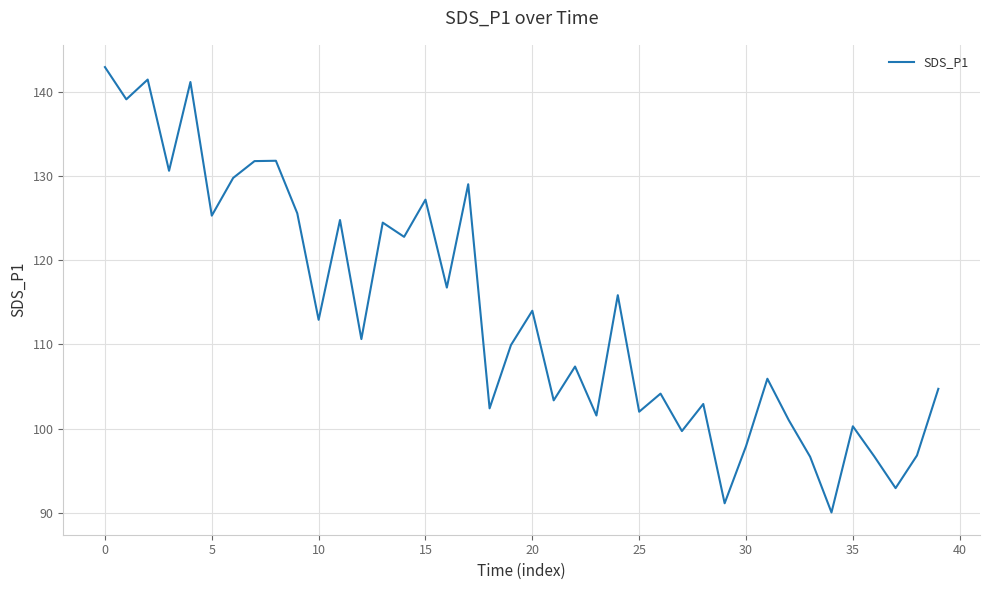

What is the difference between the second highest and minimum values?

51.4